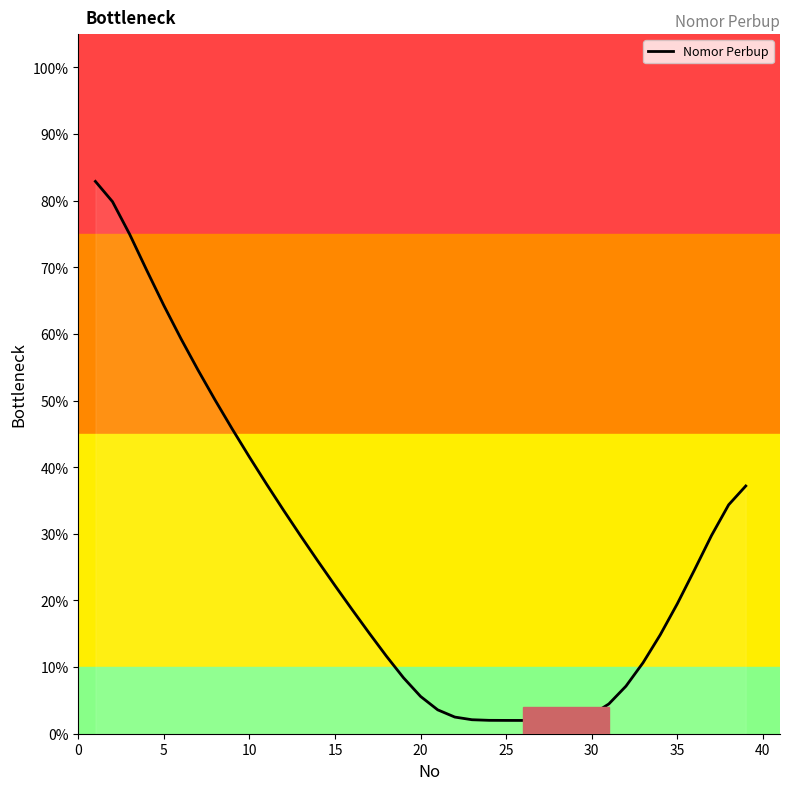

What is the maximum value shown in the chart?

82.9